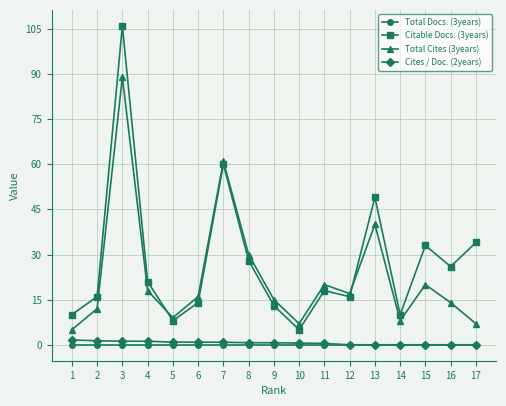

True or false: Total Docs. (3years) and Total Cites (3years) intersect in this chart.

False